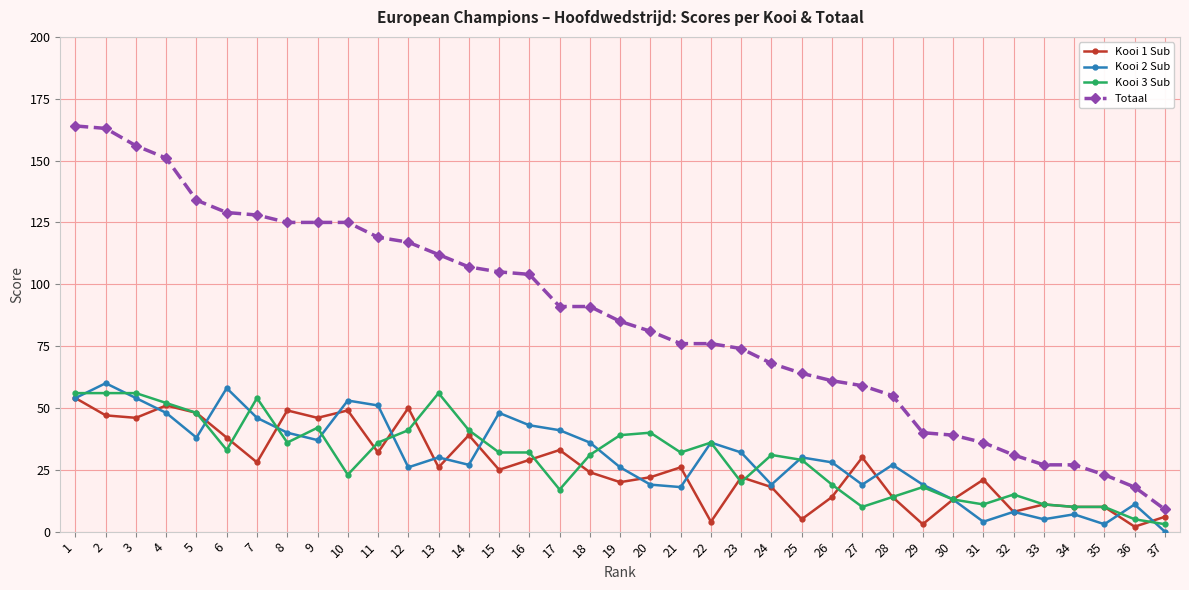

How many data points in Totaal are less than 85?

18